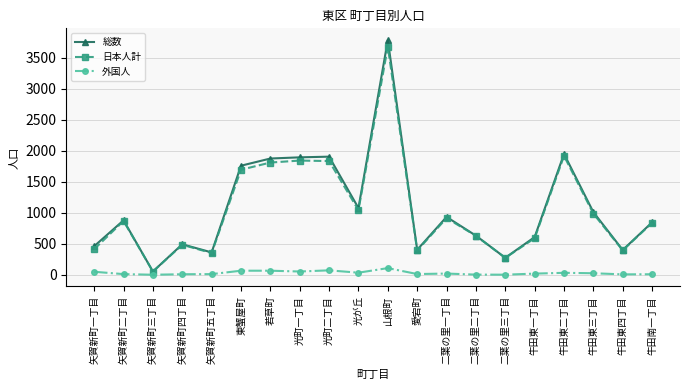

What is the difference between the maximum and minimum values in the 日本人計 series?

3625